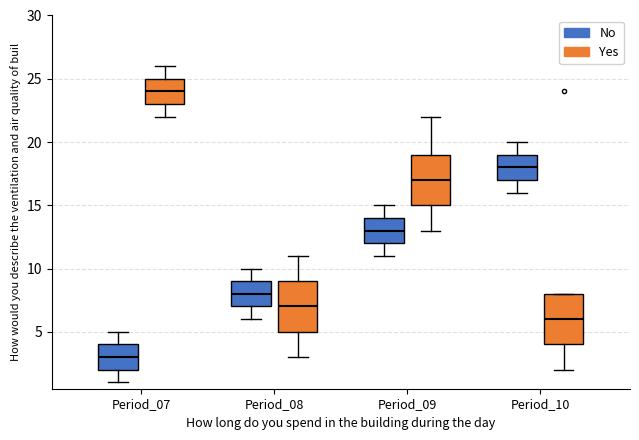

Where is the upper edge of the box for Period_09 (Yes) on the y-axis? The values are not printed on the chart, so give them approximately, as read against the axis.

19